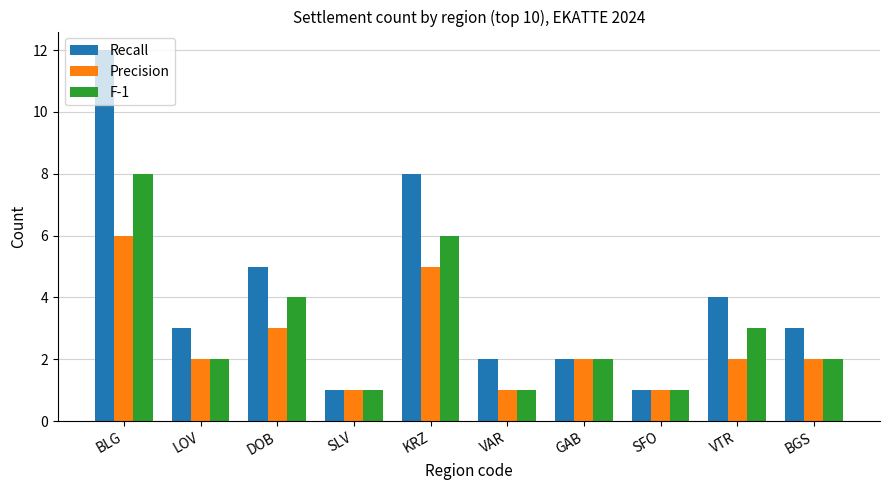

Which series changed the most between KRZ and VAR?

Recall